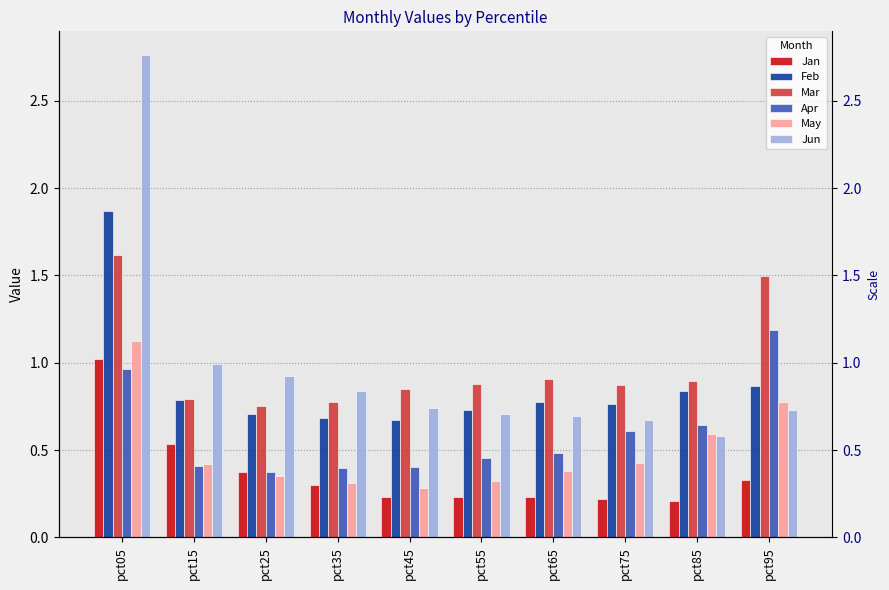

What is the value of the Jan bar at the 3rd from the left?

0.4